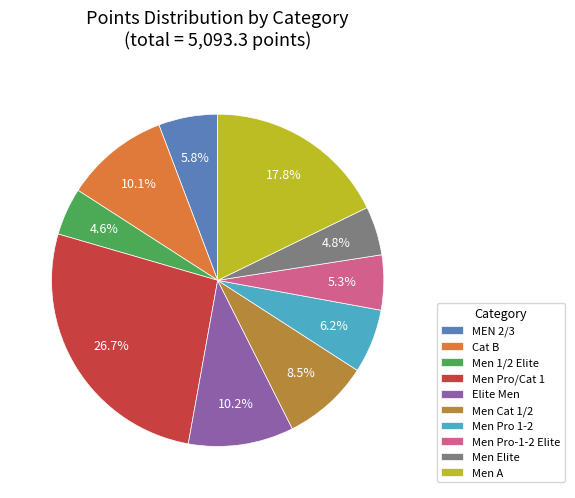

Count the number of slices in the pie.

10